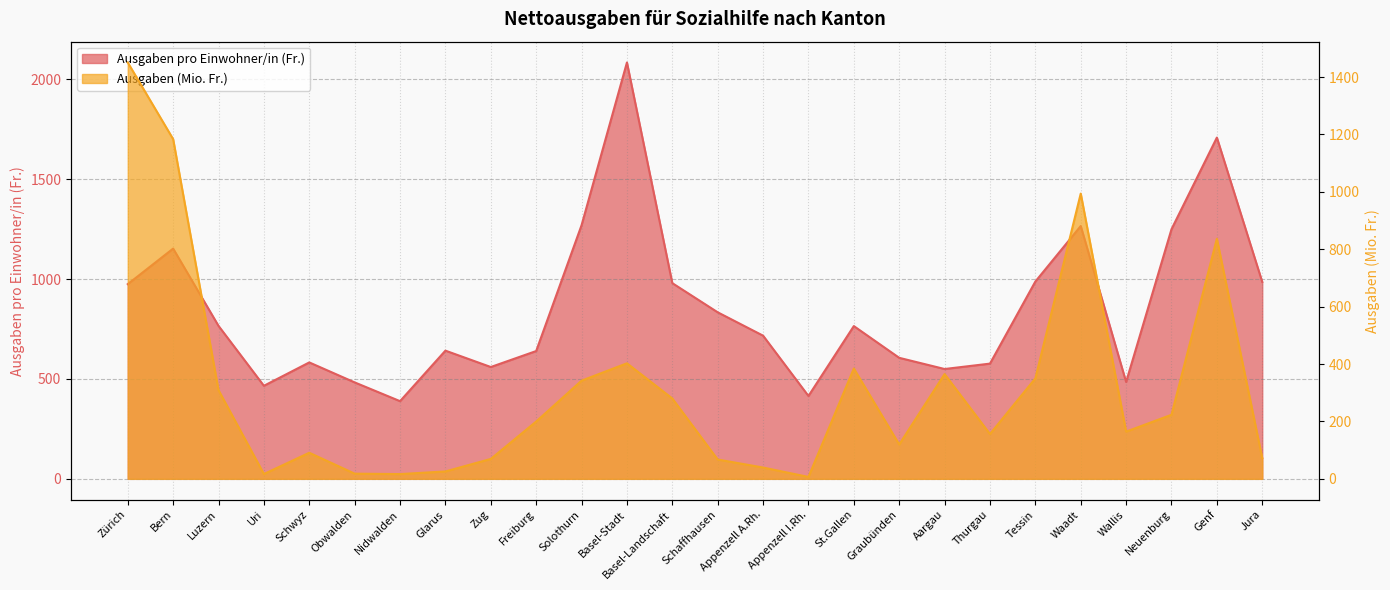

True or false: Ausgaben (Mio. Fr.) has a value of 157.4 at Schwyz.

False